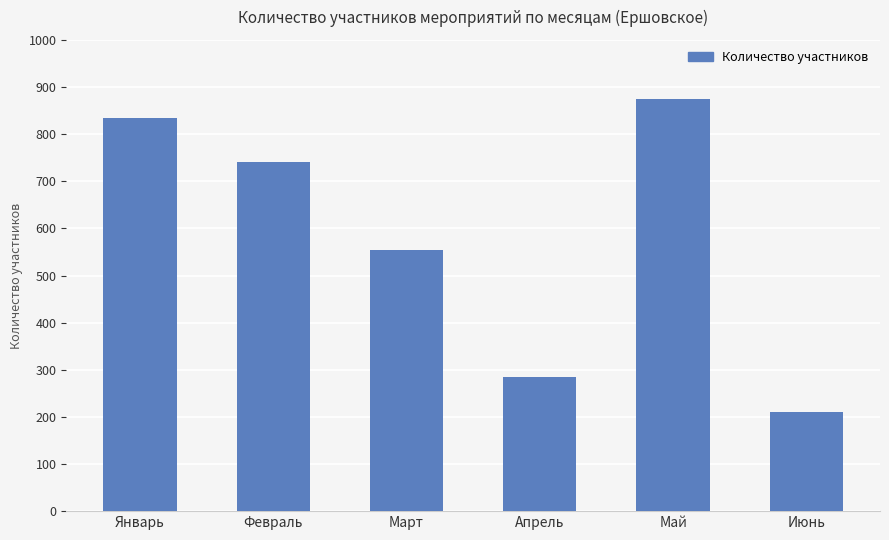

What is the ratio of the value at Май to the value at Февраль?

1.2